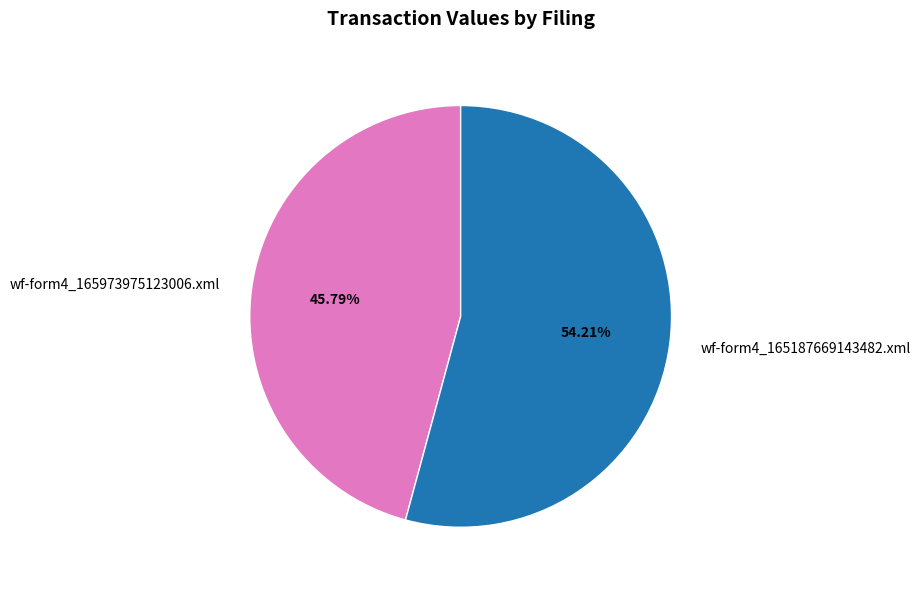

Which slice represents more than half of the pie?

wf-form4_165187669143482.xml